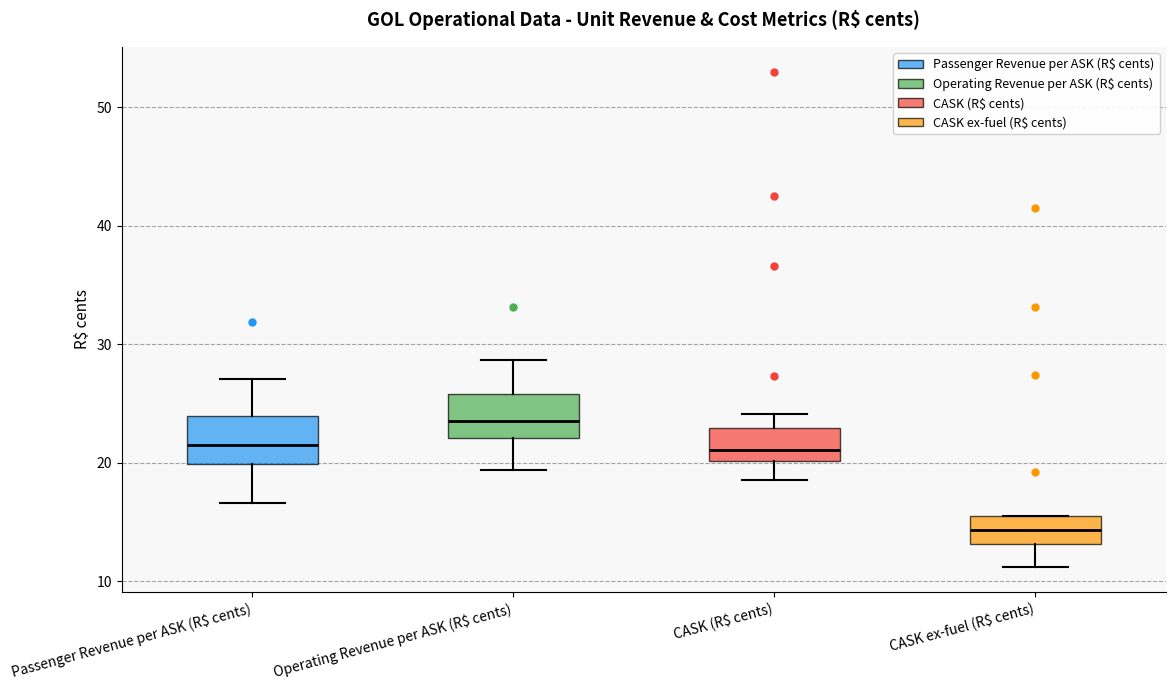

Where does the lower whisker of the box for Operating Revenue per ASK (R$ cents) end on the y-axis? The values are not printed on the chart, so give them approximately, as read against the axis.

19